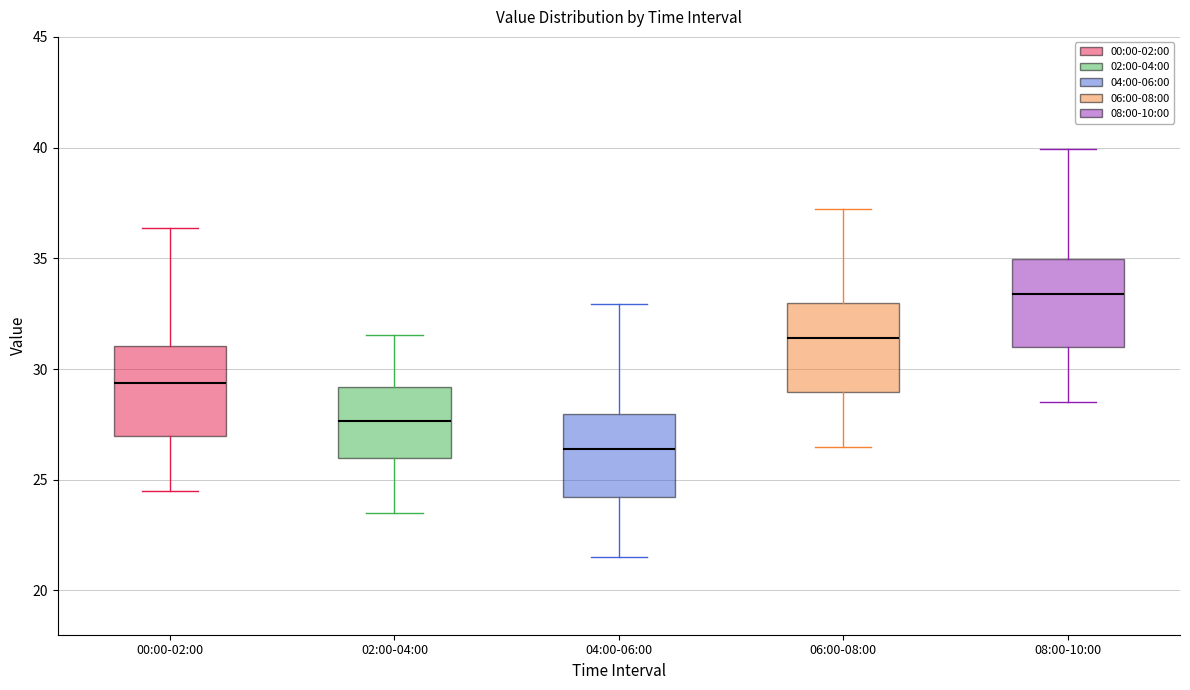

Reading left to right, transcribe this box plot: for each box, give where its median line is, the range the box spans, and where its two whiskers end, as read against the y-axis. The values are not printed on the chart, so give them approximately, as read against the axis.

00:00-02:00: median 29.5, box 27.0 to 31.0, whiskers 24.5 to 36.5
02:00-04:00: median 27.5, box 26.0 to 29.0, whiskers 23.5 to 31.5
04:00-06:00: median 26.5, box 24.0 to 28.0, whiskers 21.5 to 33.0
06:00-08:00: median 31.5, box 29.0 to 33.0, whiskers 26.5 to 37.0
08:00-10:00: median 33.5, box 31.0 to 35.0, whiskers 28.5 to 40.0